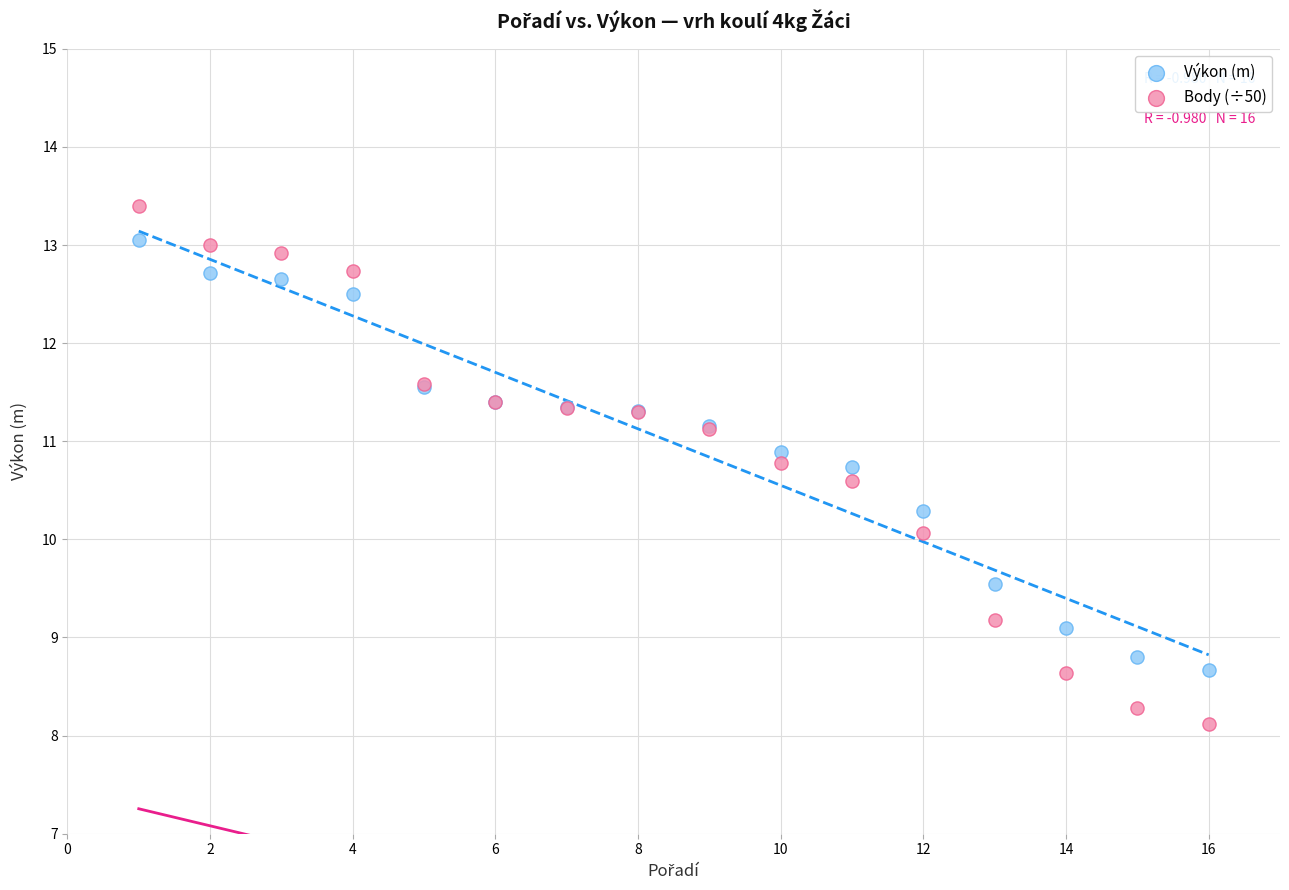

Which series contains the highest Y value?

Body (÷50)